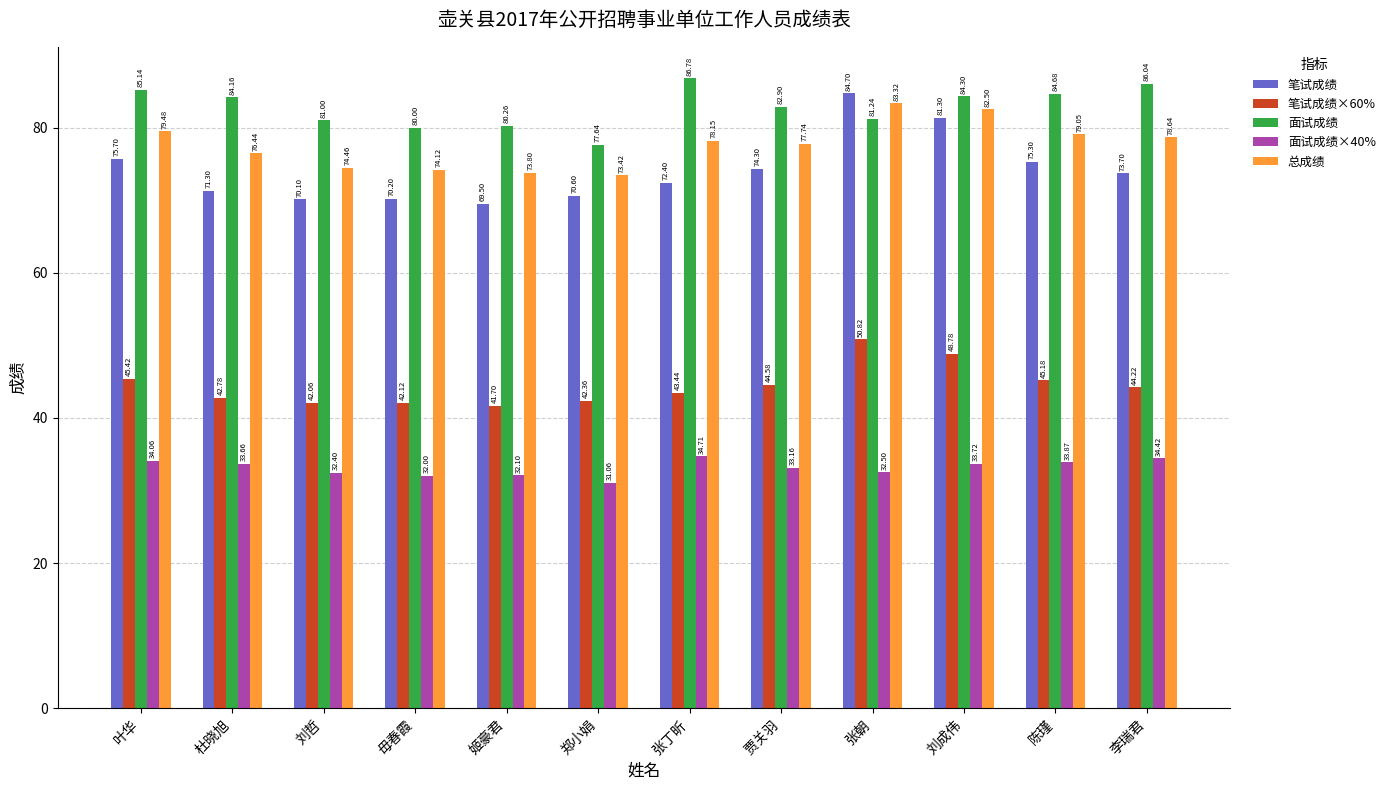

At 刘哲, list the series in order from smallest to largest.

面试成绩×40%, 笔试成绩×60%, 笔试成绩, 总成绩, 面试成绩